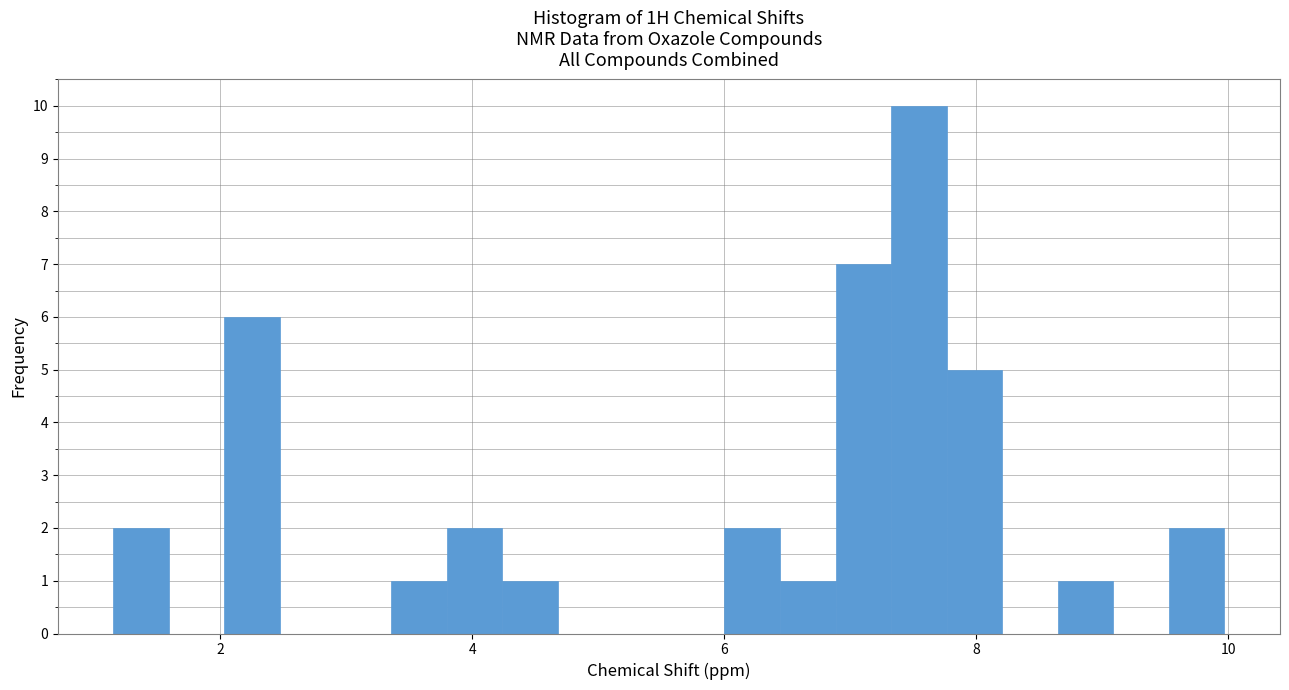

Around what value on the x-axis is the tallest bar? Give the approximate position of its centre, as read against the axis.

7.6